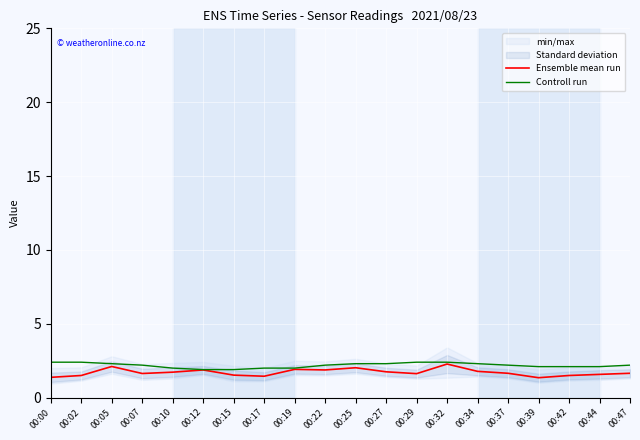

True or false: Ensemble mean run and Controll run cross at least once.

False